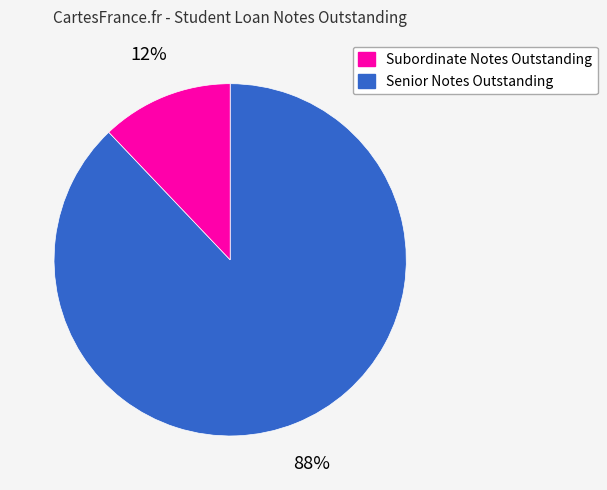

Is there any slice that represents more than half of the pie?

Yes